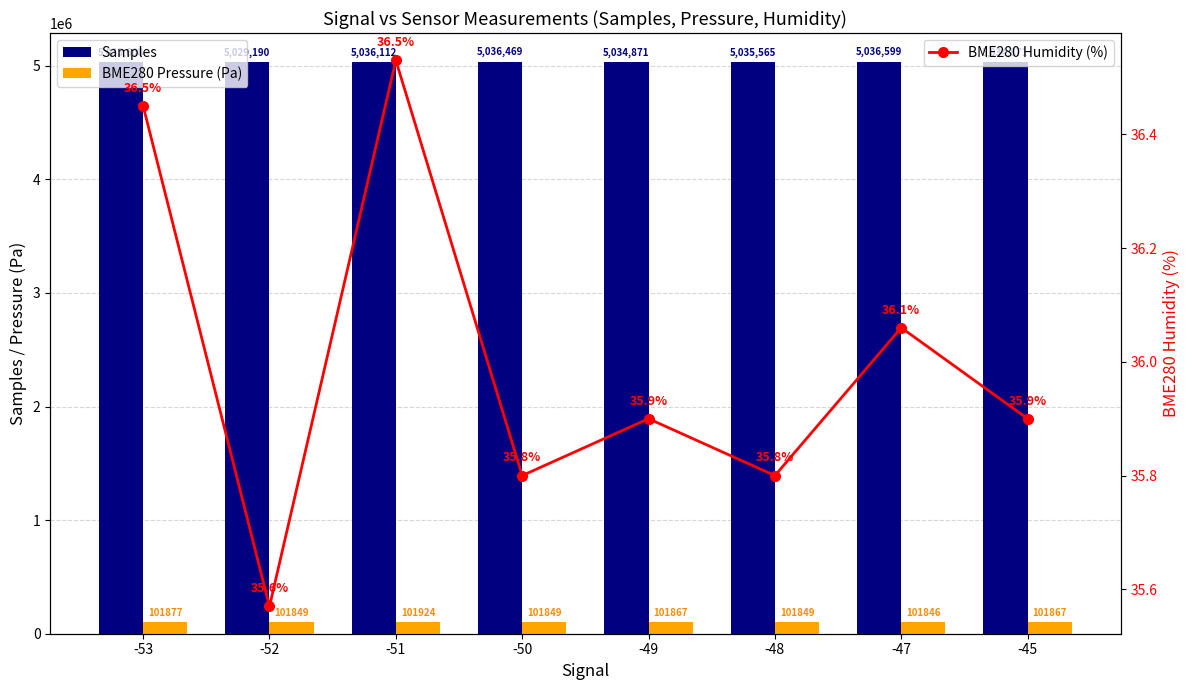

The value of BME280 Humidity (%) at -50 is 35.8. True or false?

True